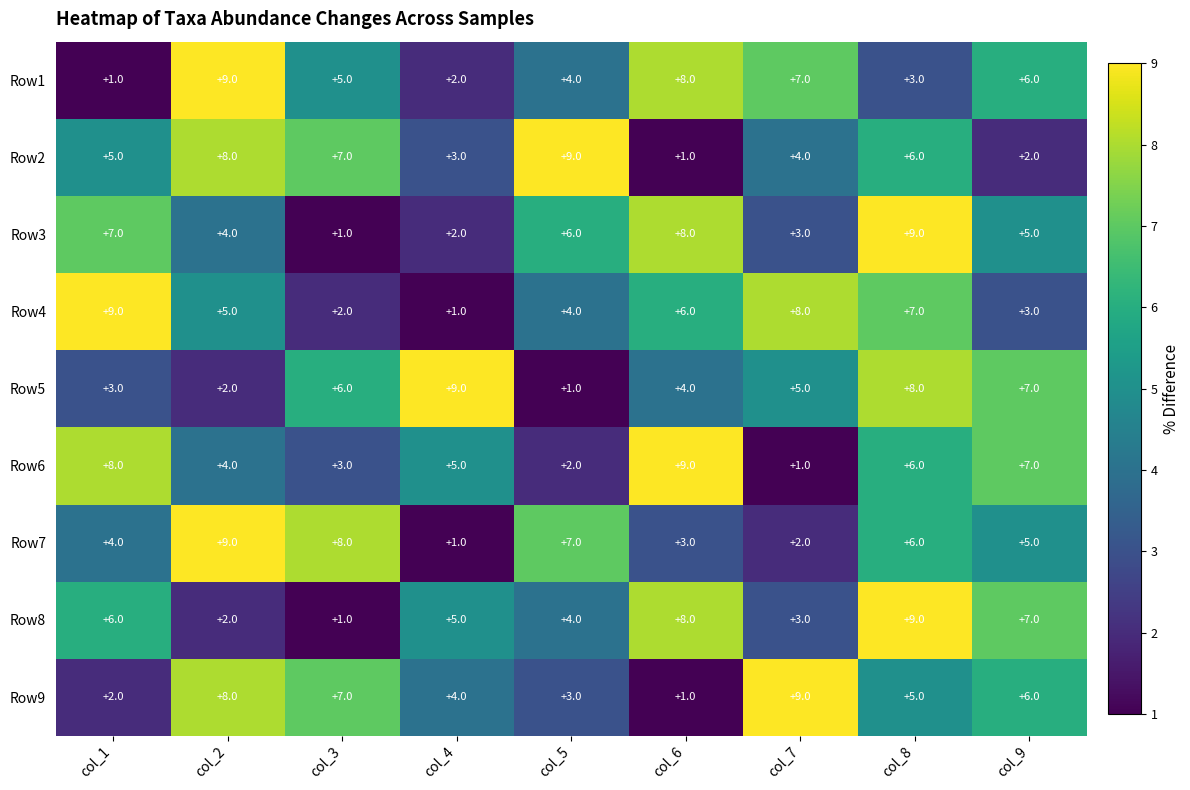

At which label does Row4 reach its minimum?

col_4